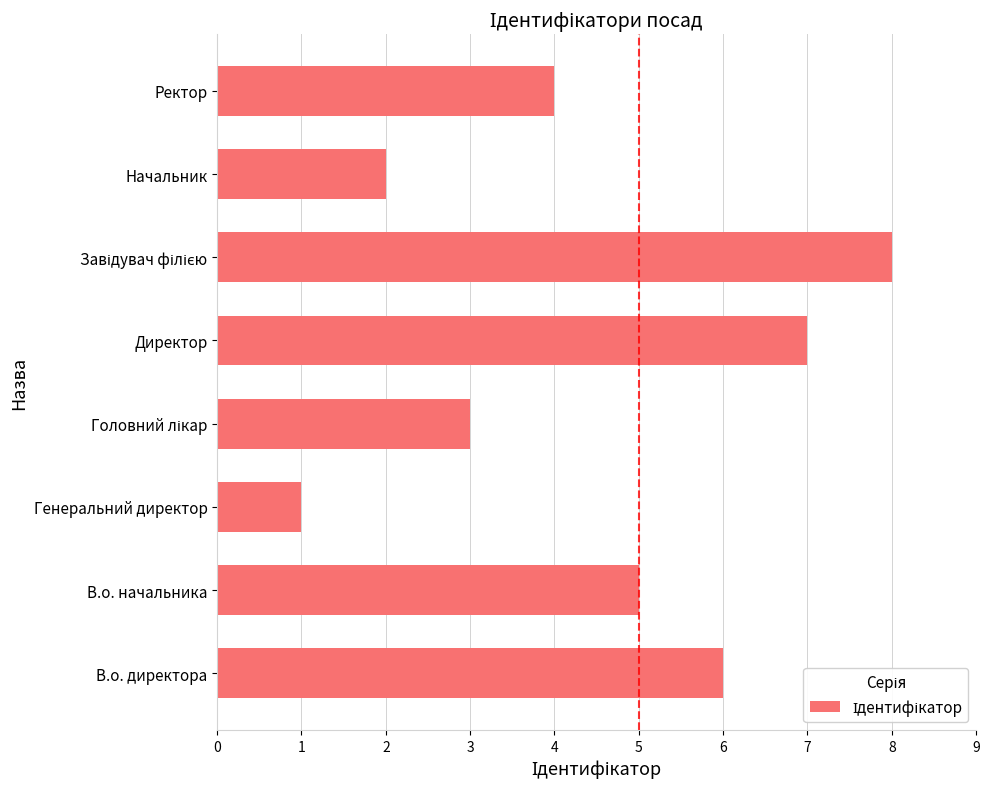

What is the difference between the second highest and minimum values?

6